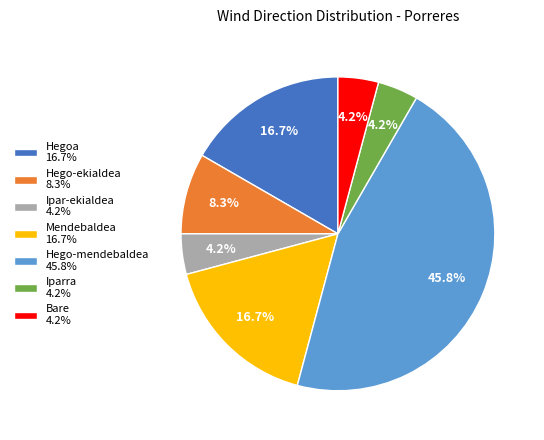

To the nearest percent, what percentage of the pie is Ipar-ekialdea?

4%